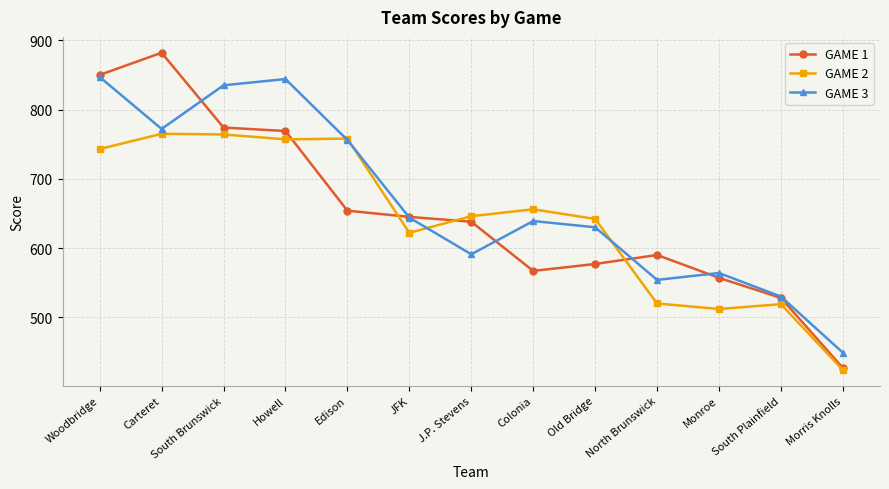

The value of GAME 2 at North Brunswick is 861. True or false?

False